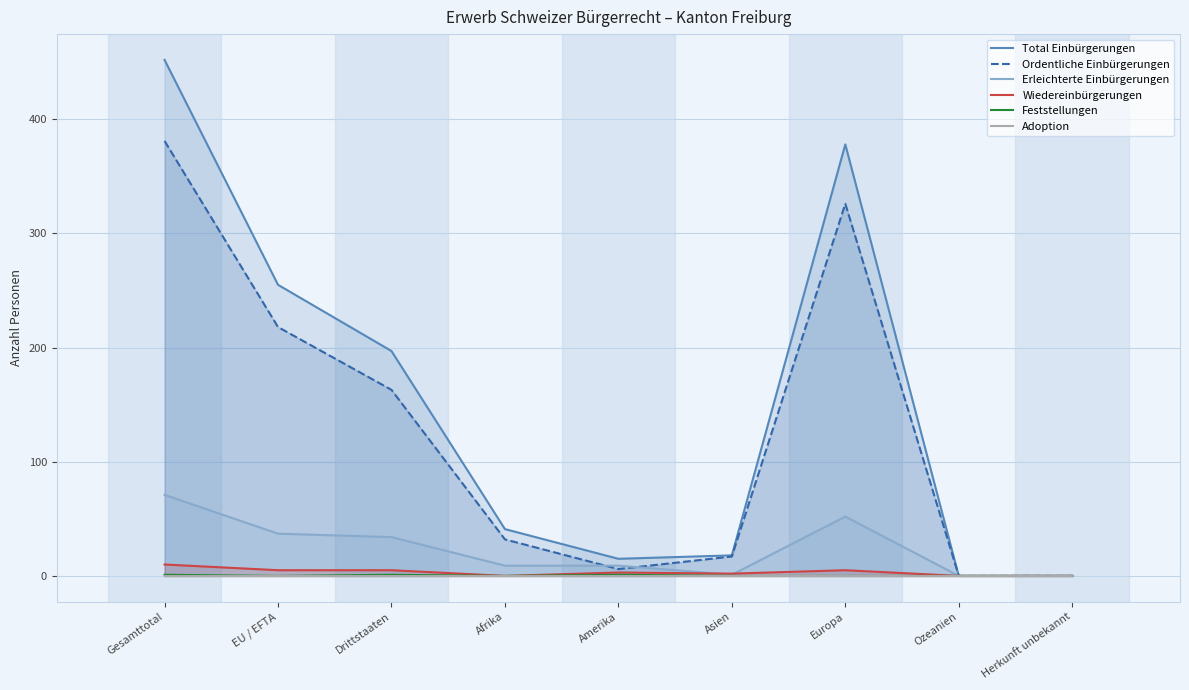

What position from the left is EU / EFTA?

2